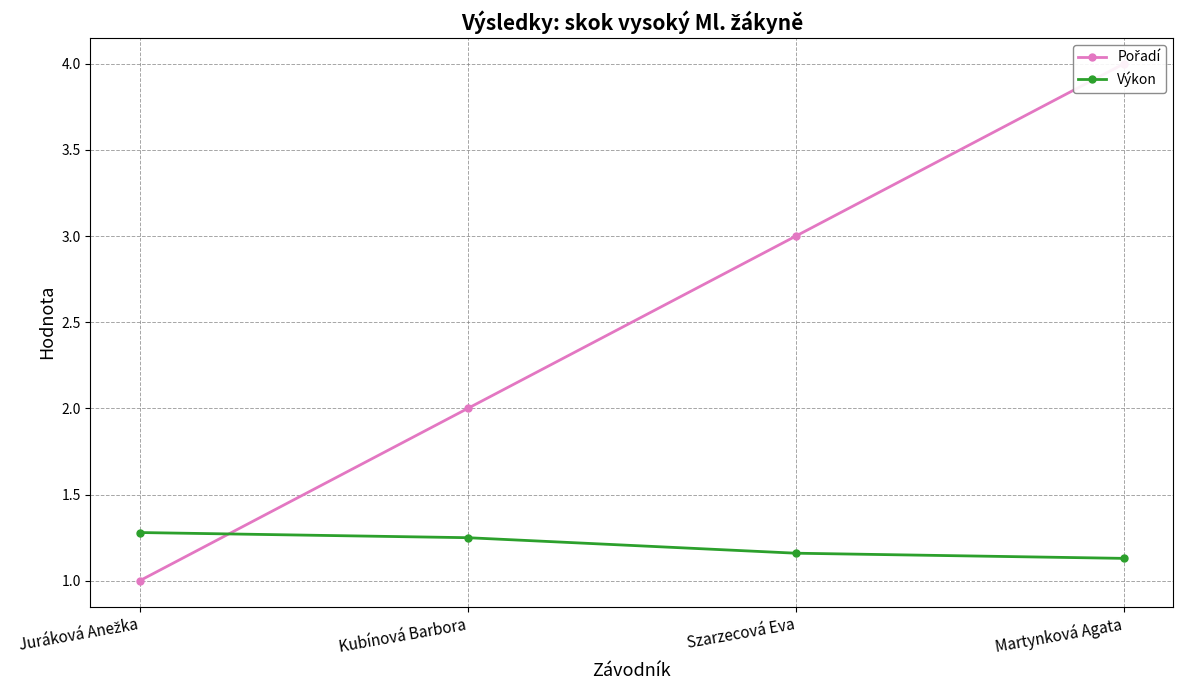

What is the difference between the highest and lowest values at Juráková Anežka?

0.3